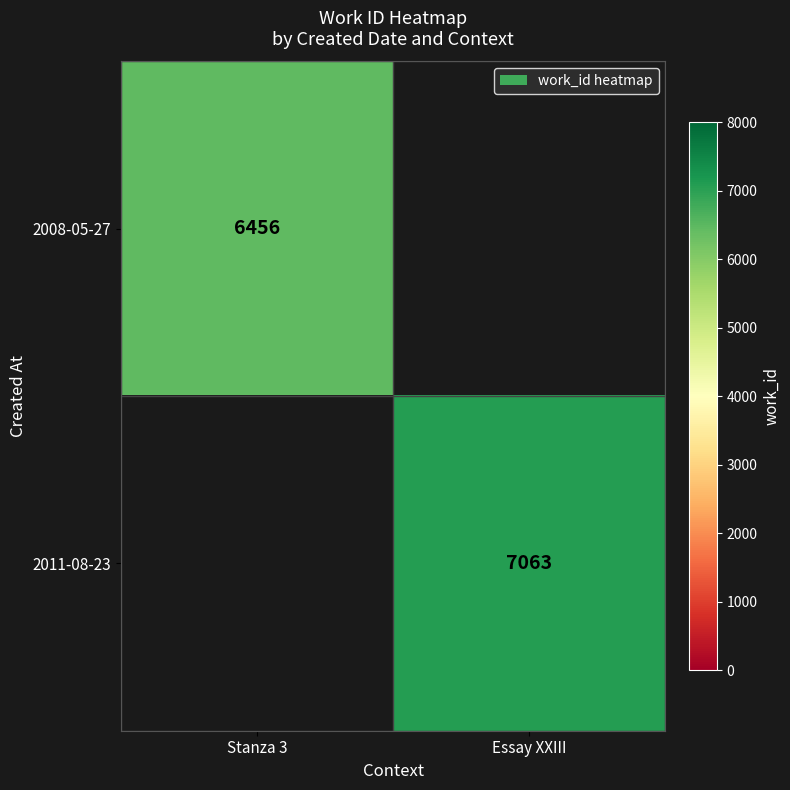

The value of 2008-05-27 at Stanza 3 is 10452. True or false?

False